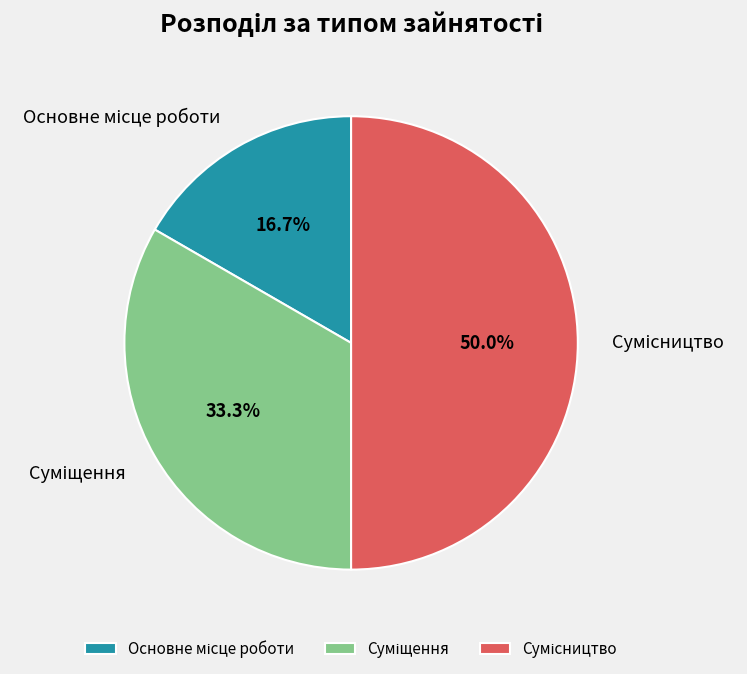

To the nearest percent, what percentage of the pie is Суміщення?

33%